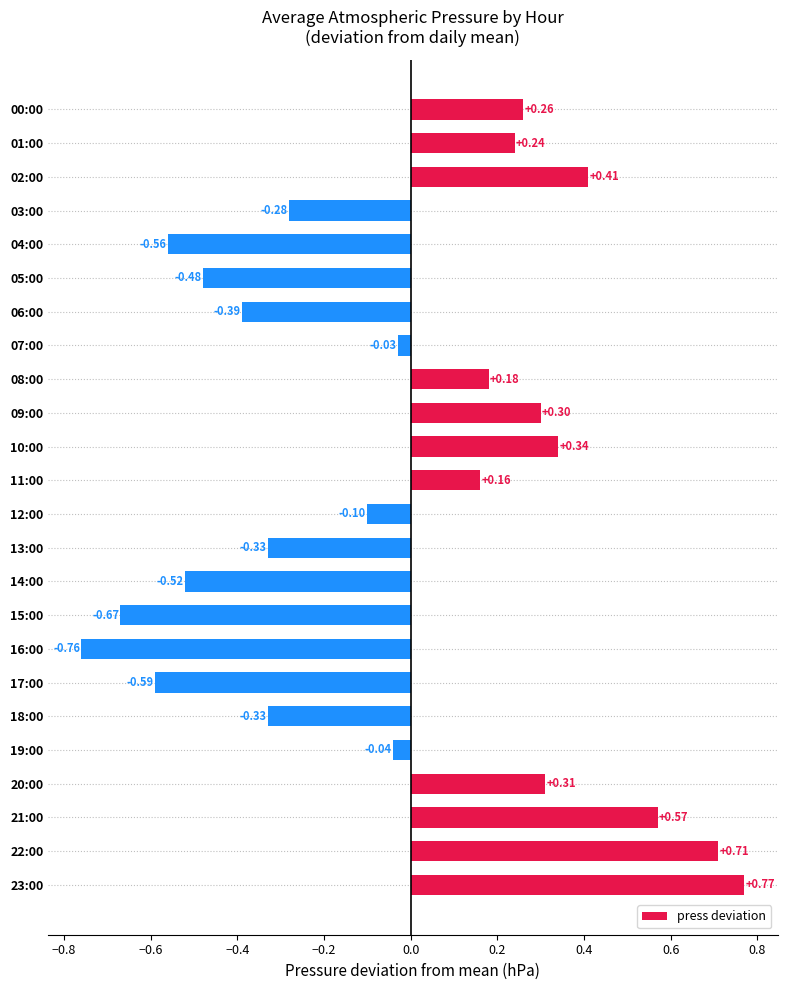

What is the difference between the maximum and second lowest values?

1.4